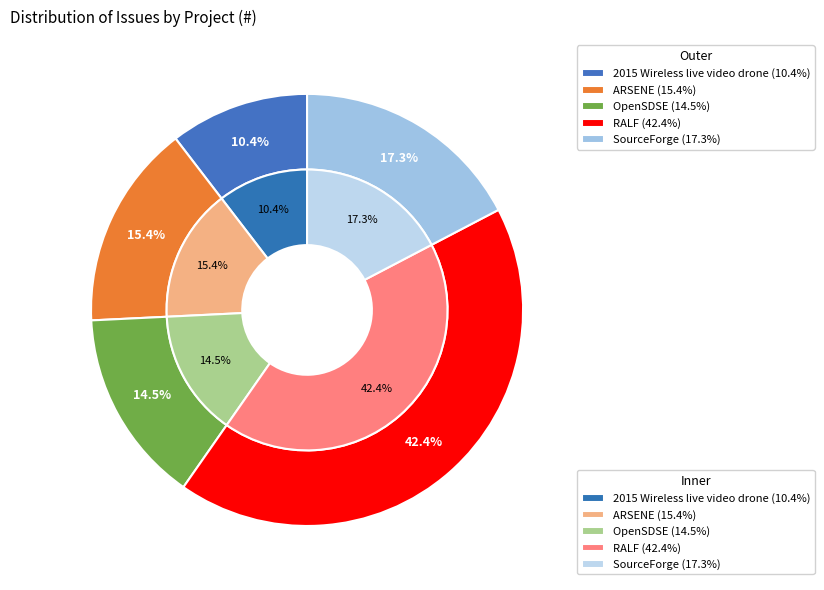

What percentage is the SourceForge slice, to the nearest percent?

17%